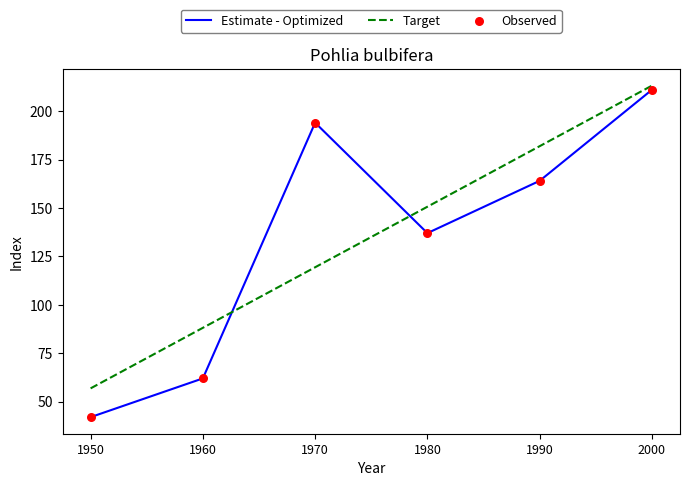

Which series has the largest range (max minus min)?

Estimate - Optimized